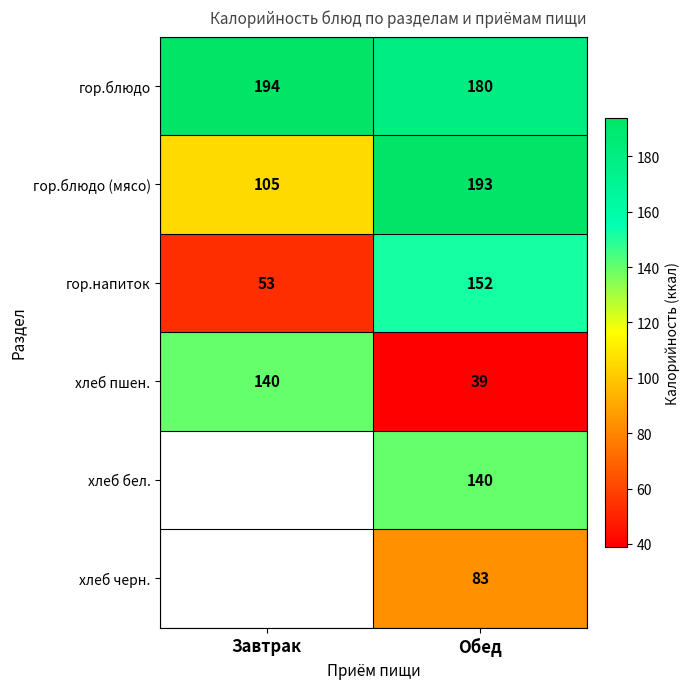

Count the гор.блюдо (мясо) values in the range 105 to 193.

2